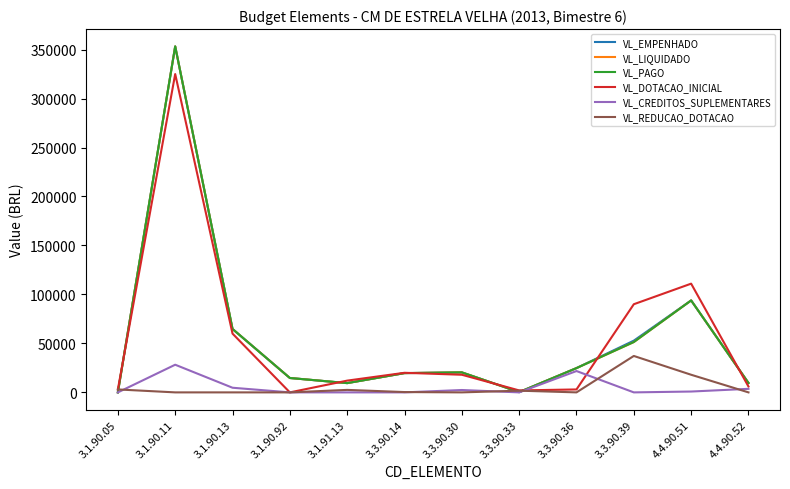

True or false: VL_DOTACAO_INICIAL and VL_PAGO intersect in this chart.

True